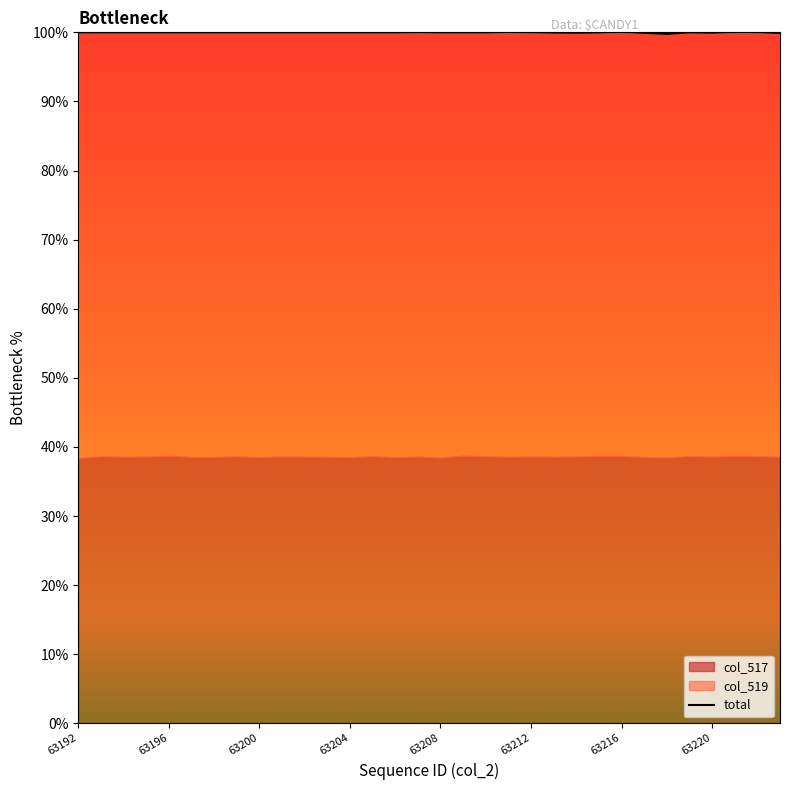

What is the approximate value at 19?

100.1